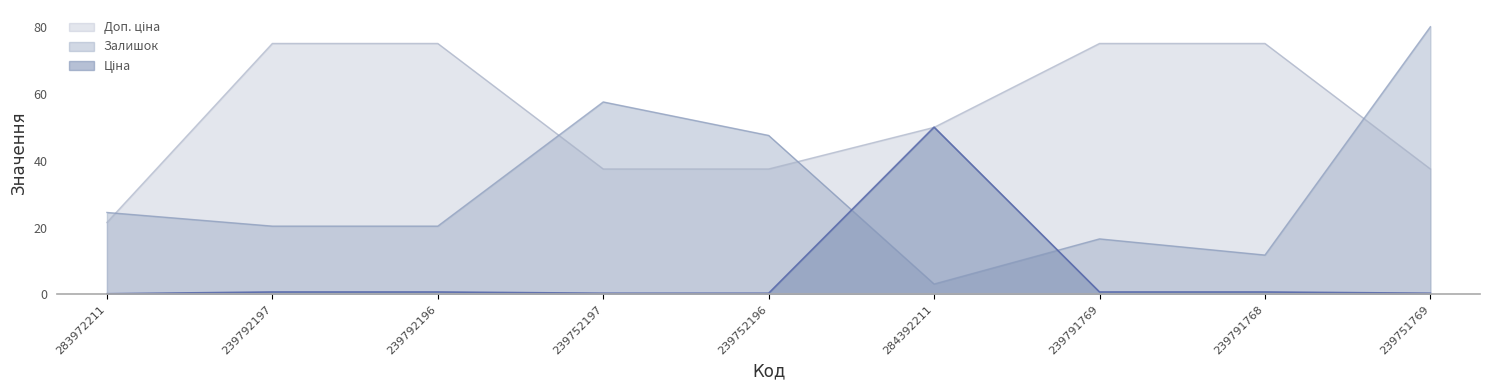

What is the difference between the Доп. ціна values at 239791769 and 239752197?

37.5